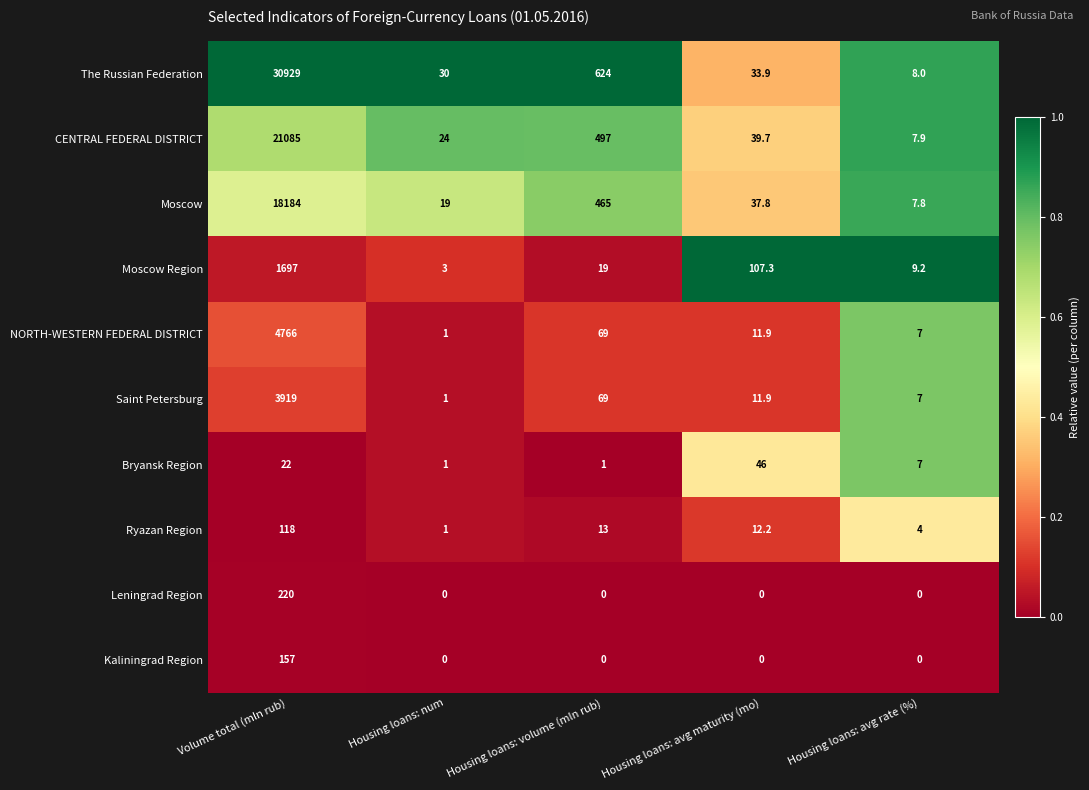

What is the spread (max minus min) of values at Housing loans: avg rate (%)?

9.2